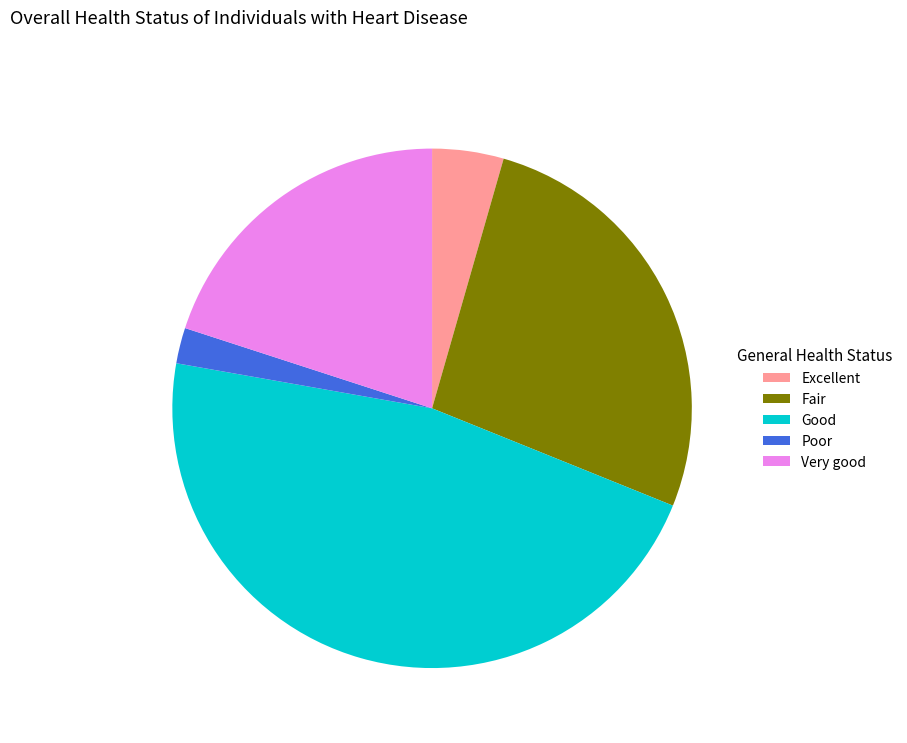

Is there a majority slice in this chart?

No